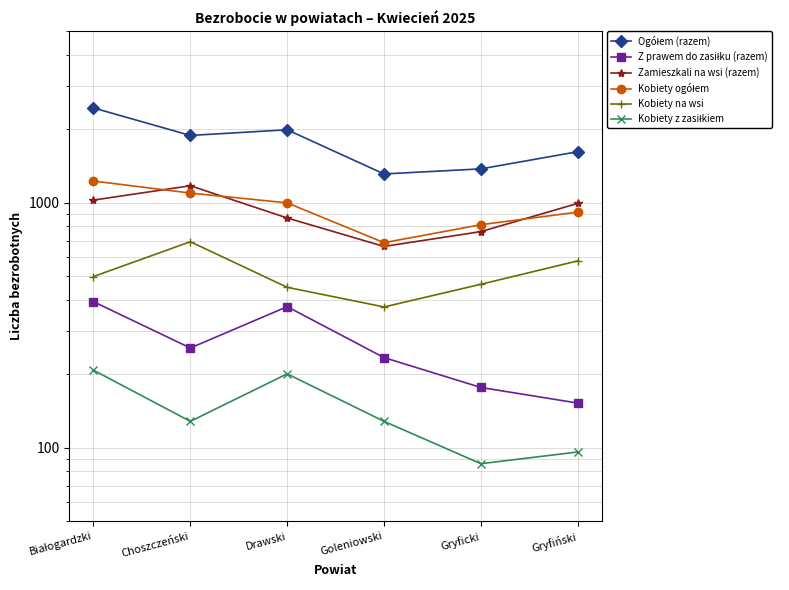

In Kobiety z zasiłkiem, how many points are lower than both neighbors (excluding endpoints)?

2